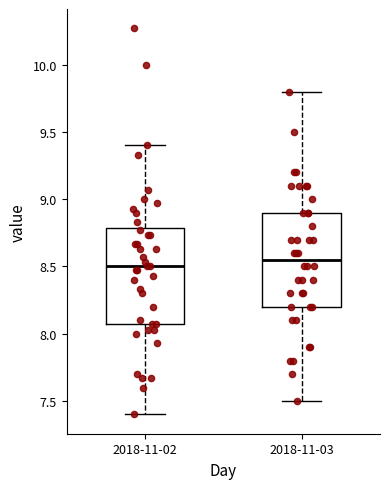

Where does the upper whisker of the box for 2018-11-02 end on the y-axis? The values are not printed on the chart, so give them approximately, as read against the axis.

9.40